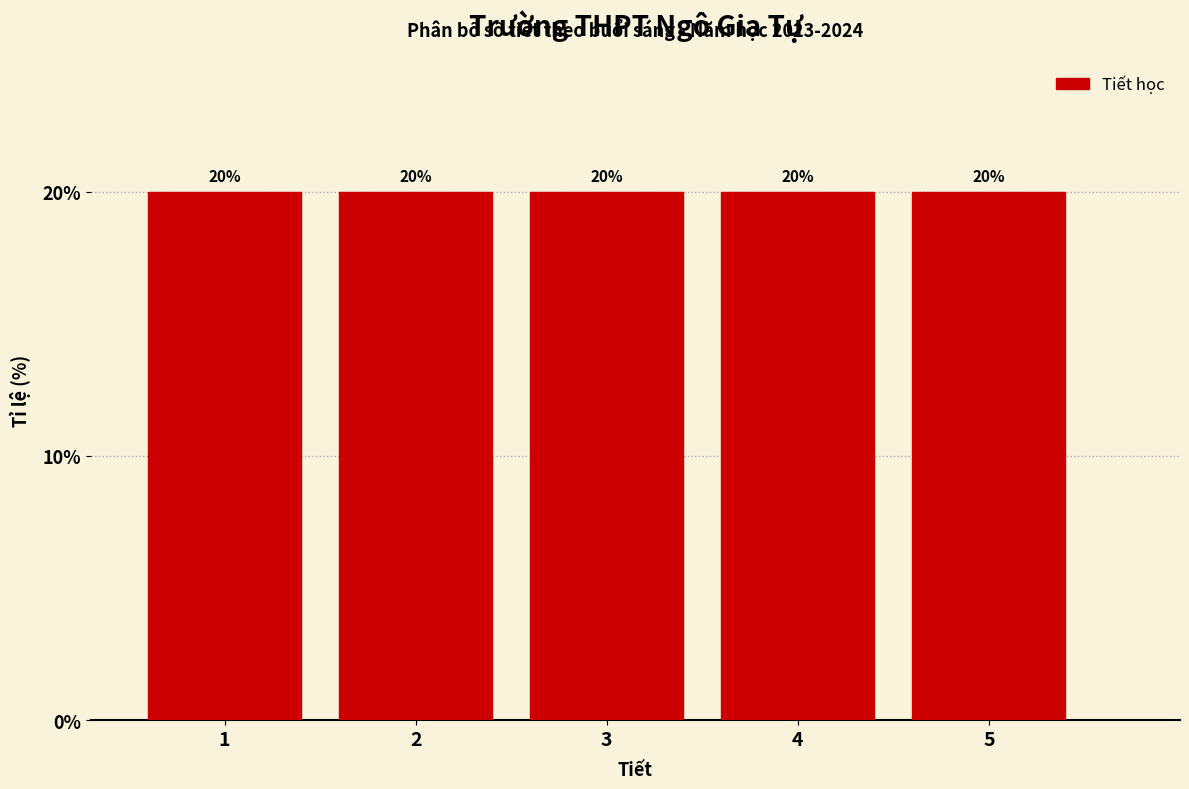

Reading left to right, list every bar in this chart as the range it spans on the x-axis followed by its height.

0.5 to 1.5: 20
1.5 to 2.5: 20
2.5 to 3.5: 20
3.5 to 4.5: 20
4.5 to 5.5: 20